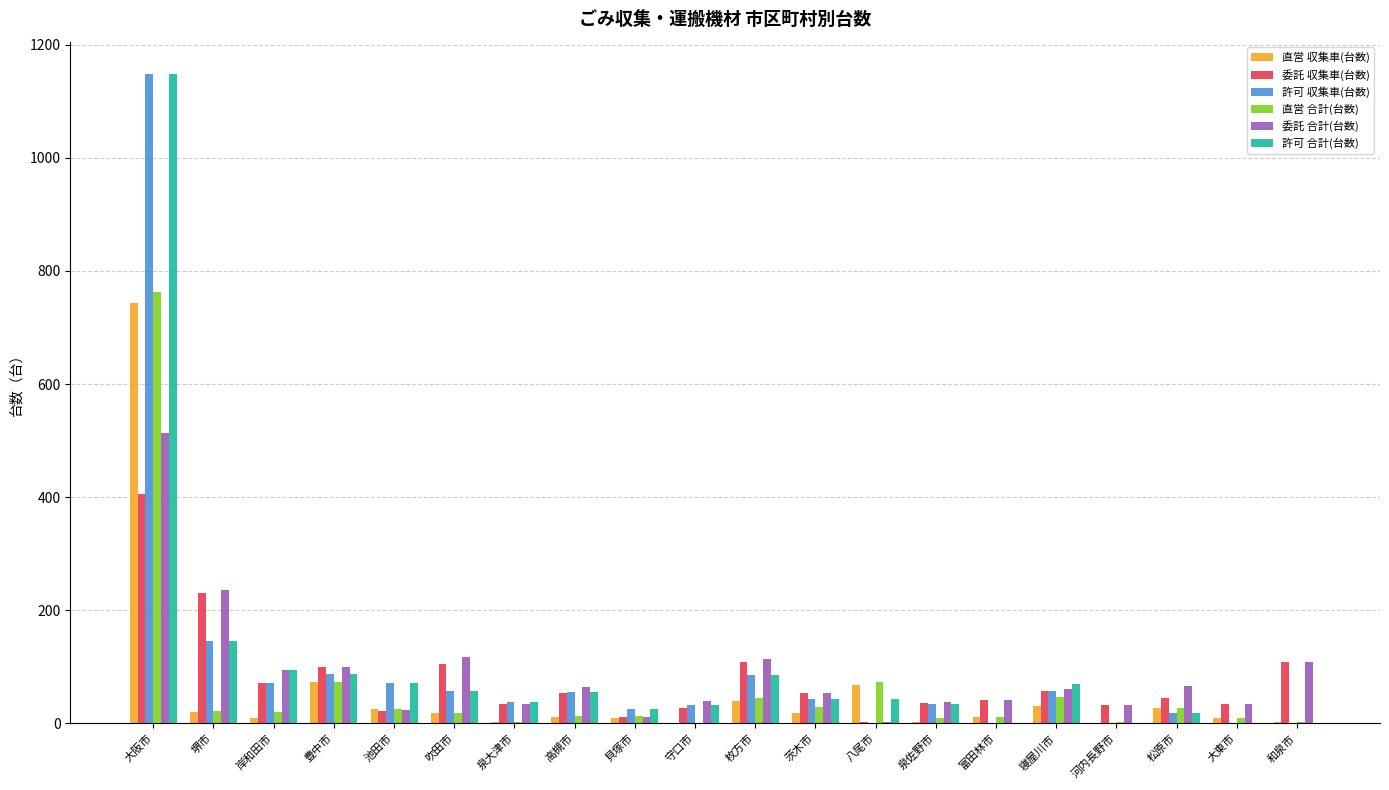

At which category is the sum across all series the highest?

大阪市